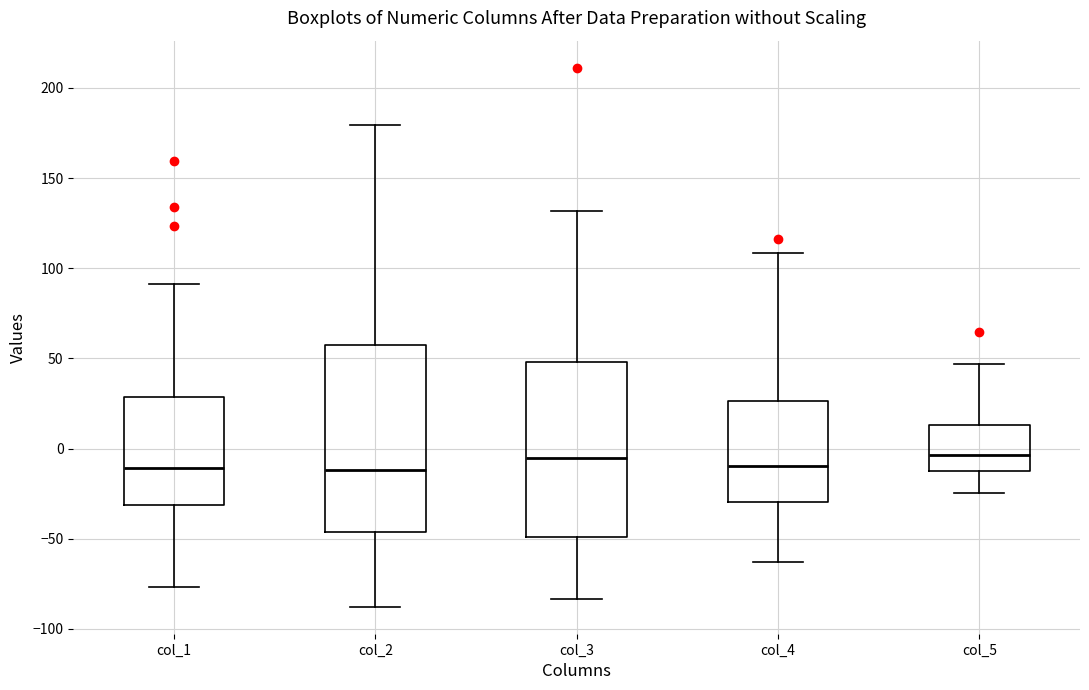

Reading left to right, transcribe this box plot: for each box, give where its median line is, the range the box spans, and where its two whiskers end, as read against the y-axis. The values are not printed on the chart, so give them approximately, as read against the axis.

col_1: median -10, box -30 to 30, whiskers -75 to 90
col_2: median -10, box -45 to 55, whiskers -90 to 180
col_3: median -5, box -50 to 50, whiskers -85 to 130
col_4: median -10, box -30 to 25, whiskers -65 to 110
col_5: median -5, box -15 to 15, whiskers -25 to 45